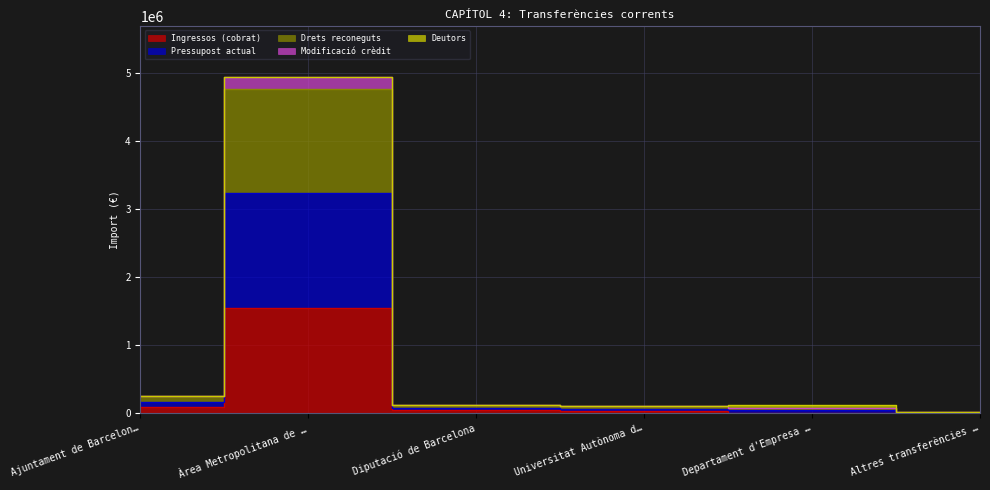

True or false: Modificació crèdit has a value of 66340.5 at Universitat Autònoma d….

False